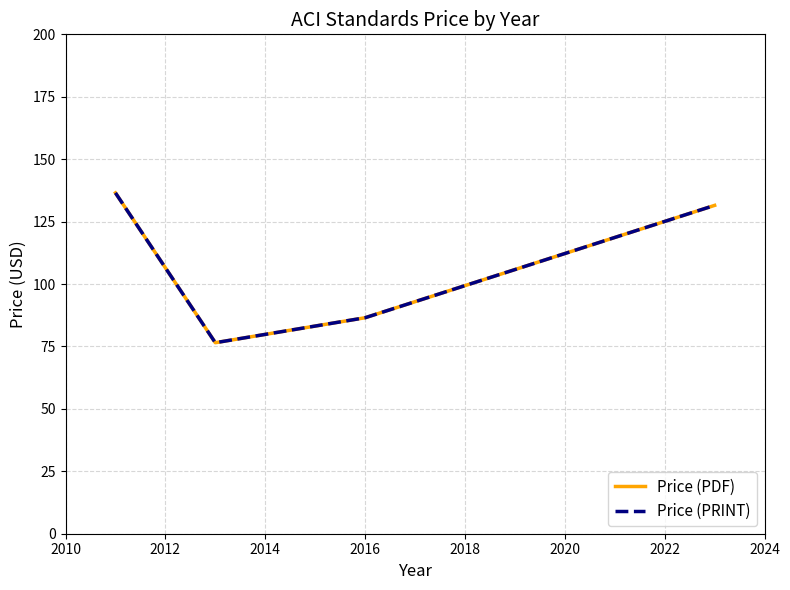

Does the chart display data point markers on the line(s)?

No